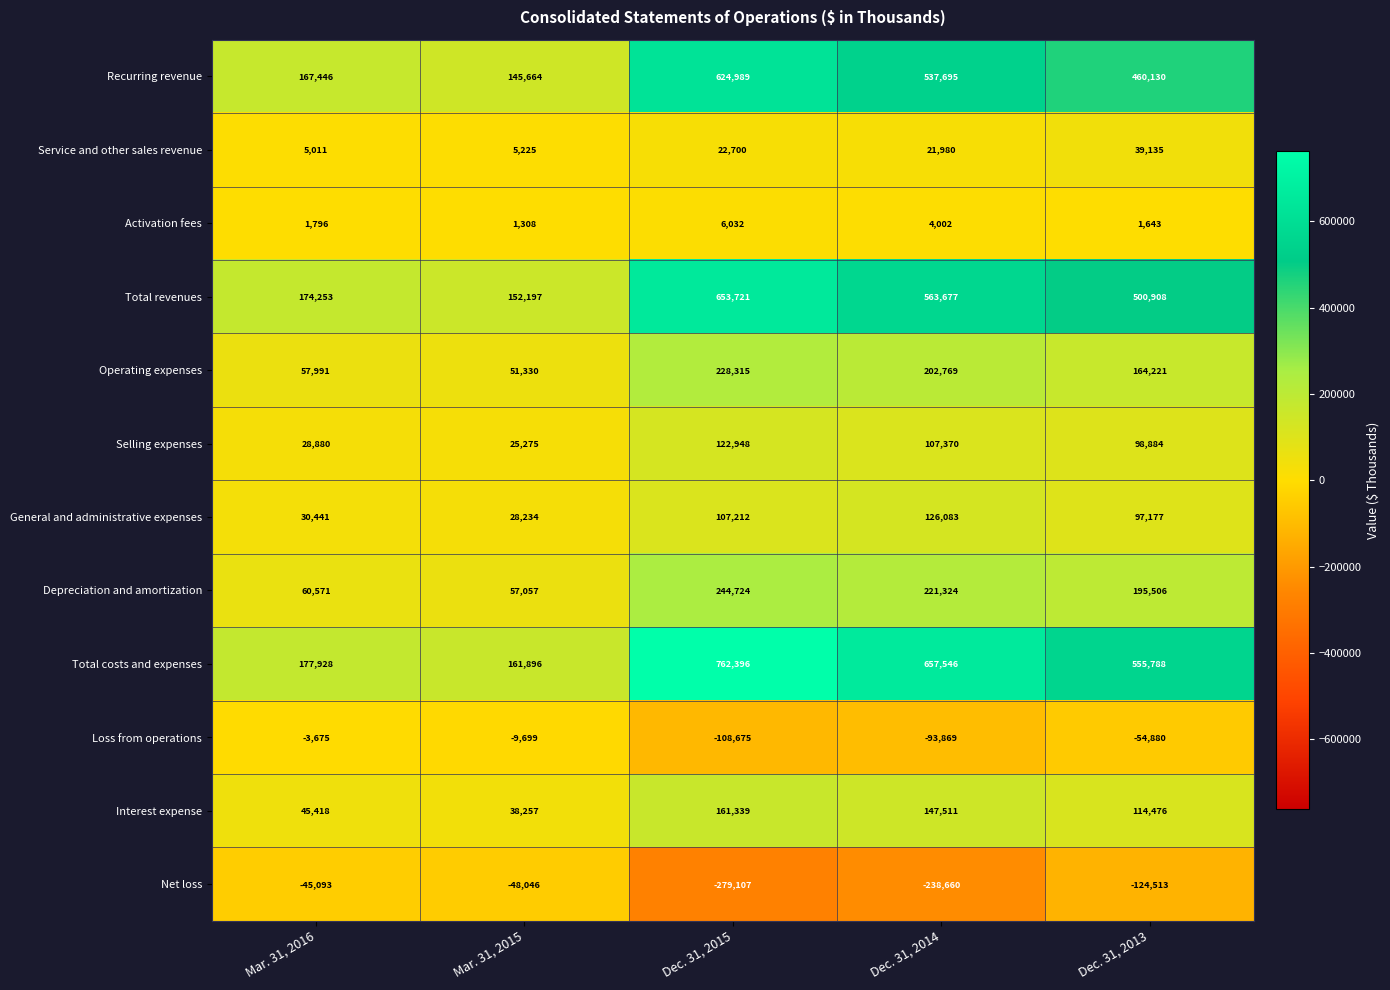

How many categories are shown in the chart?

5